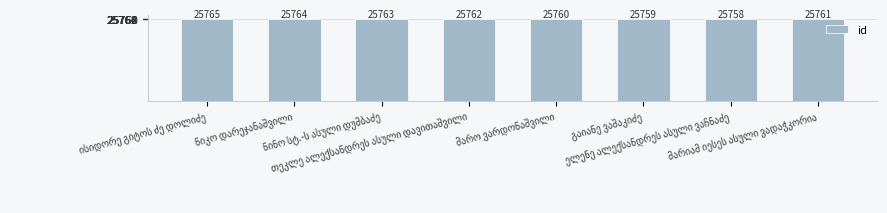

What is the value of the 7th bar from the left?

25758